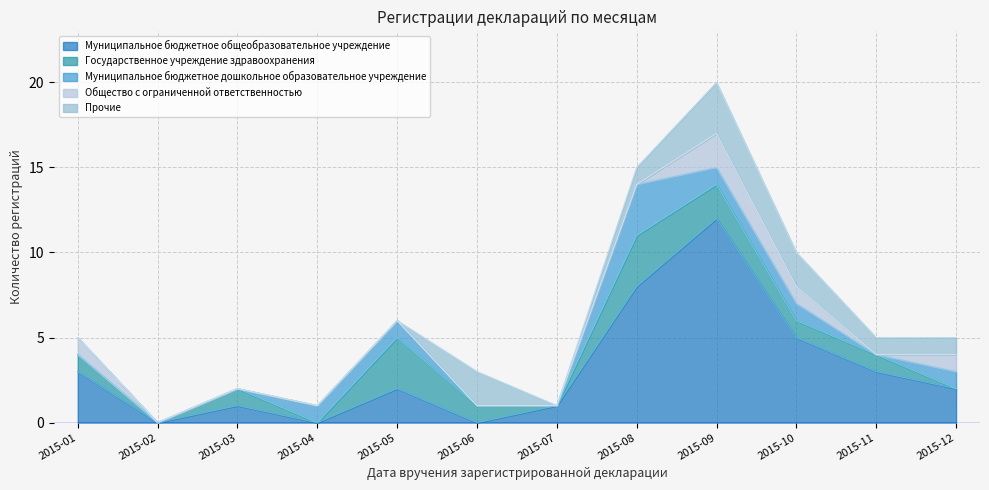

Rank the series by their maximum value, from lowest to highest.

Общество с ограниченной ответственностью, Государственное учреждение здравоохранения, Муниципальное бюджетное дошкольное образовательное учреждение, Прочие, Муниципальное бюджетное общеобразовательное учреждение